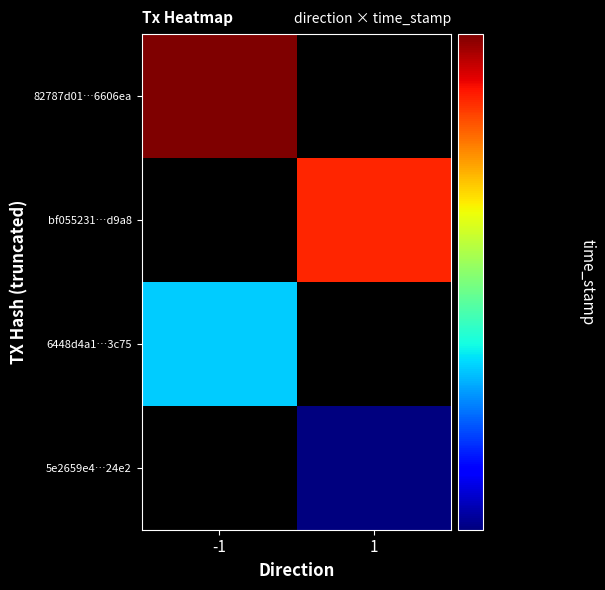

At how many categories does at least one series exceed 1545489970?

2